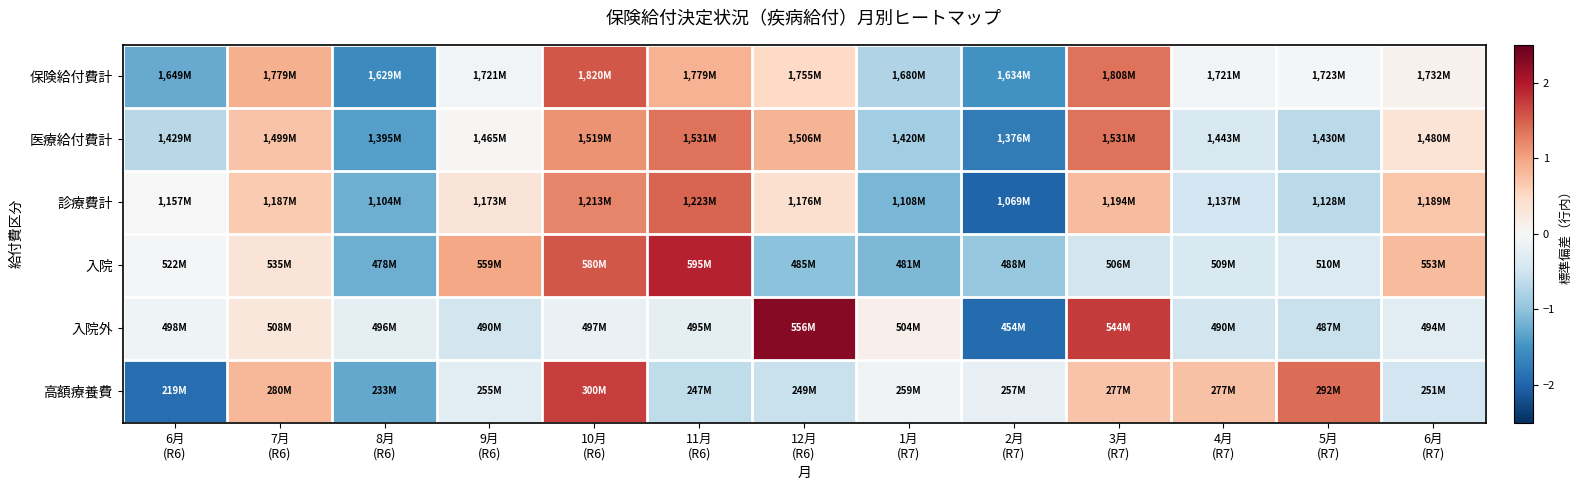

Reading left to right, transcribe all the data shown in this chart.

保険給付費計: 6月
(R6)=-1.3	7月
(R6)=0.9	8月
(R6)=-1.6	9月
(R6)=-0.1	10月
(R6)=1.5	11月
(R6)=0.9	12月
(R6)=0.5	1月
(R7)=-0.7	2月
(R7)=-1.5	3月
(R7)=1.4	4月
(R7)=-0.1	5月
(R7)=-0.0	6月
(R7)=0.1
医療給付費計: 6月
(R6)=-0.7	7月
(R6)=0.7	8月
(R6)=-1.4	9月
(R6)=0.0	10月
(R6)=1.1	11月
(R6)=1.4	12月
(R6)=0.8	1月
(R7)=-0.9	2月
(R7)=-1.7	3月
(R7)=1.4	4月
(R7)=-0.4	5月
(R7)=-0.7	6月
(R7)=0.3
診療費計: 6月
(R6)=-0.0	7月
(R6)=0.7	8月
(R6)=-1.2	9月
(R6)=0.3	10月
(R6)=1.2	11月
(R6)=1.5	12月
(R6)=0.4	1月
(R7)=-1.1	2月
(R7)=-2.0	3月
(R7)=0.8	4月
(R7)=-0.5	5月
(R7)=-0.7	6月
(R7)=0.7
入院: 6月
(R6)=-0.0	7月
(R6)=0.3	8月
(R6)=-1.2	9月
(R6)=1.0	10月
(R6)=1.5	11月
(R6)=1.9	12月
(R6)=-1.0	1月
(R7)=-1.1	2月
(R7)=-1.0	3月
(R7)=-0.5	4月
(R7)=-0.4	5月
(R7)=-0.3	6月
(R7)=0.8
入院外: 6月
(R6)=-0.1	7月
(R6)=0.3	8月
(R6)=-0.2	9月
(R6)=-0.5	10月
(R6)=-0.2	11月
(R6)=-0.2	12月
(R6)=2.3	1月
(R7)=0.1	2月
(R7)=-1.9	3月
(R7)=1.7	4月
(R7)=-0.5	5月
(R7)=-0.6	6月
(R7)=-0.3
高額療養費: 6月
(R6)=-1.9	7月
(R6)=0.8	8月
(R6)=-1.3	9月
(R6)=-0.3	10月
(R6)=1.7	11月
(R6)=-0.6	12月
(R6)=-0.6	1月
(R7)=-0.1	2月
(R7)=-0.2	3月
(R7)=0.7	4月
(R7)=0.7	5月
(R7)=1.4	6月
(R7)=-0.5